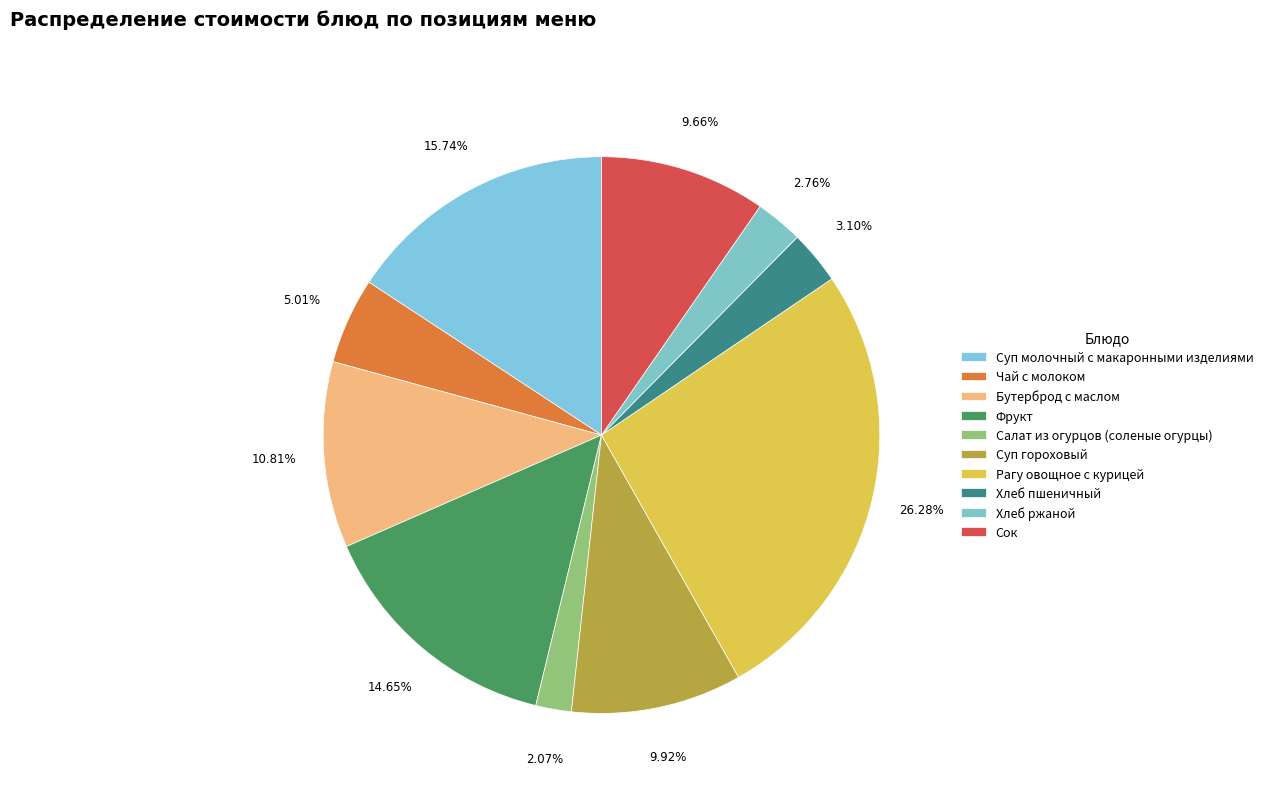

Is the sum of Чай с молоком and Фрукт greater than half?

No